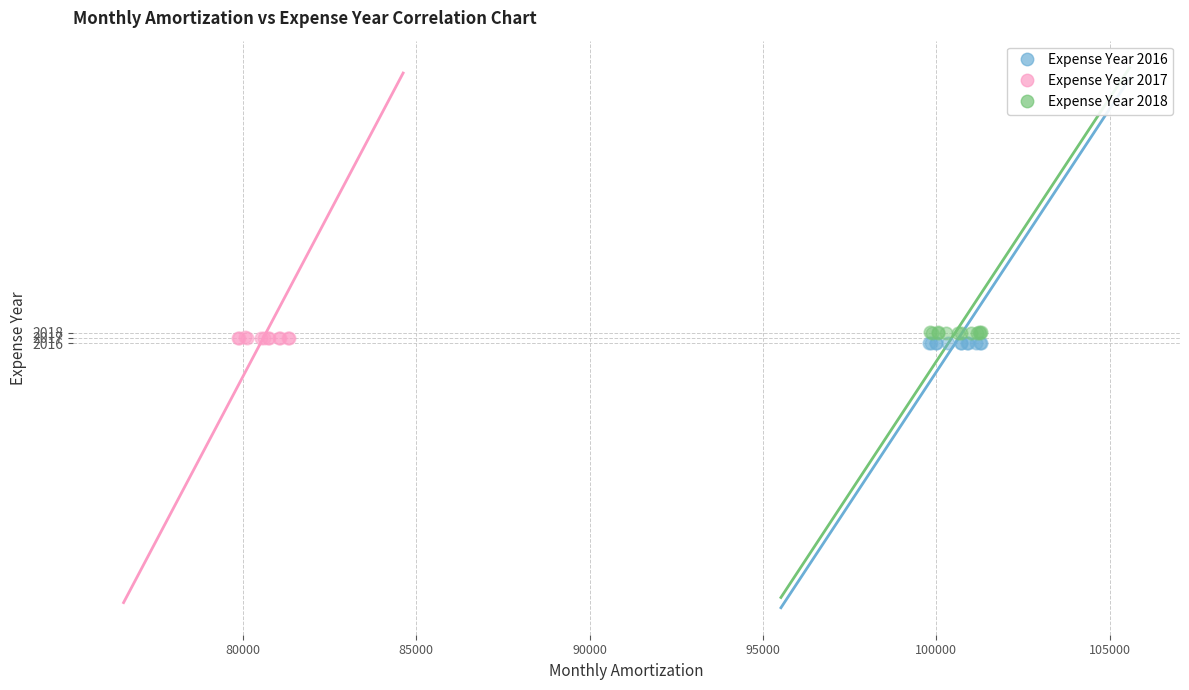

Which series reaches the maximum Y coordinate?

Expense Year 2018